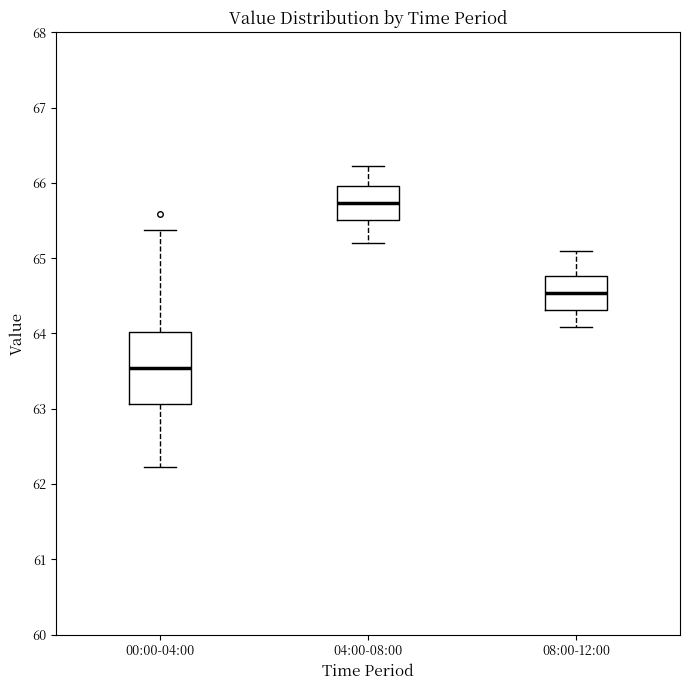

Comparing the boxes themselves (not the whiskers), which one is the tallest?

00:00-04:00